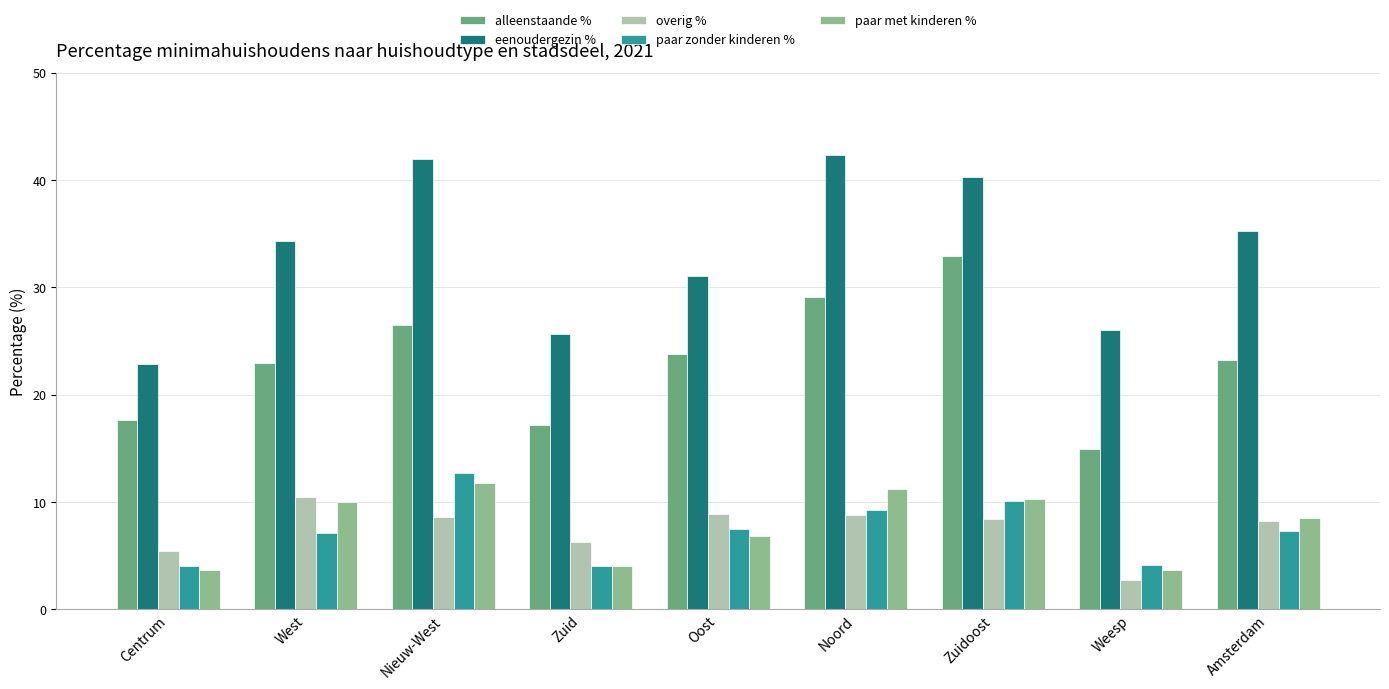

The overig % series shows 8.9 at Oost. True or false?

True